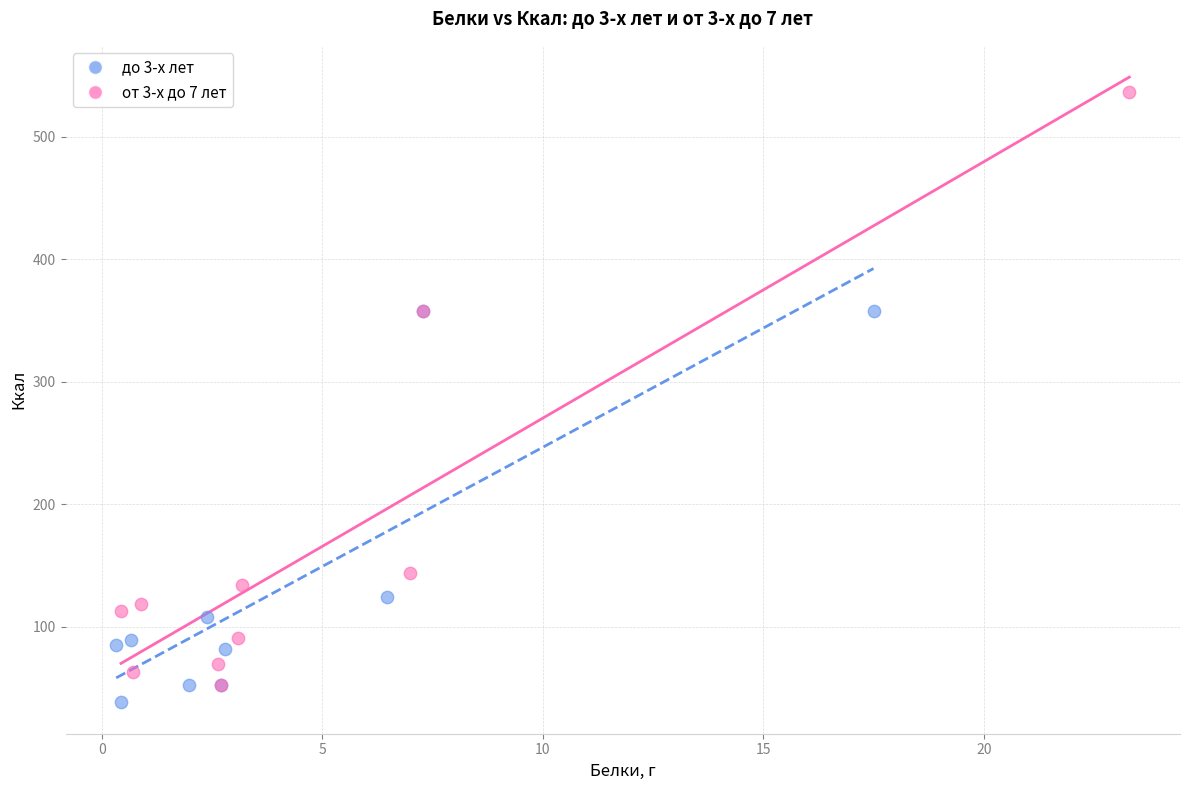

Which series has the largest Y range (max minus min)?

от 3-х до 7 лет